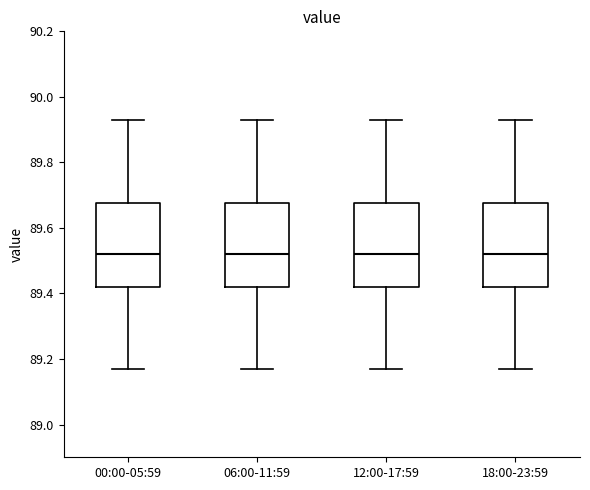

Where is the lower edge of the box for 06:00-11:59 on the y-axis? The values are not printed on the chart, so give them approximately, as read against the axis.

89.42